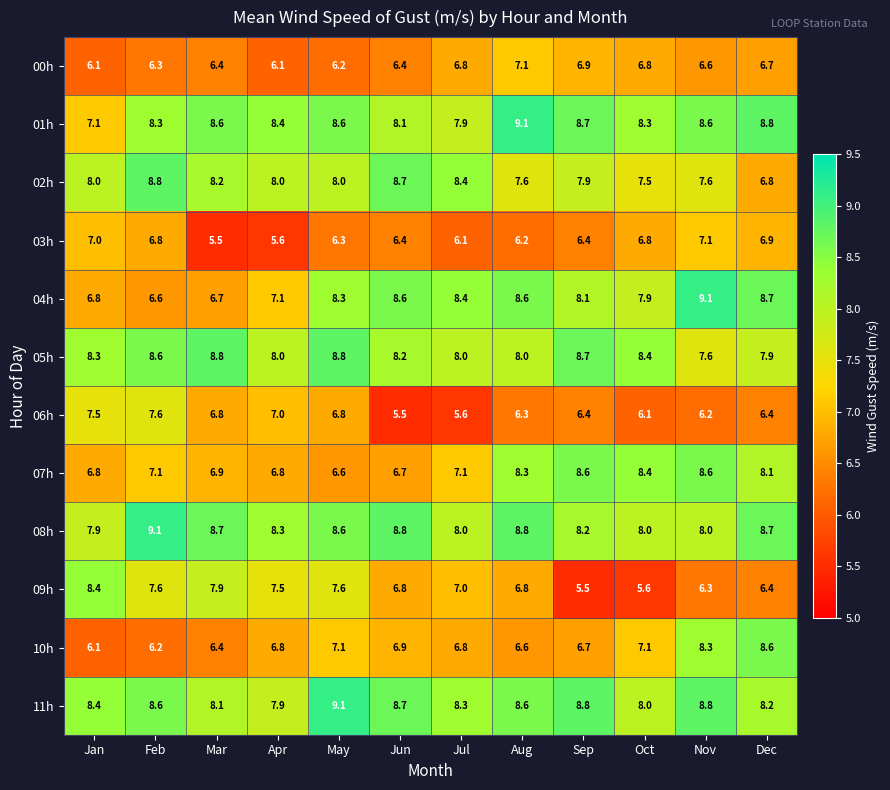

Count the number of data series in this chart.

12